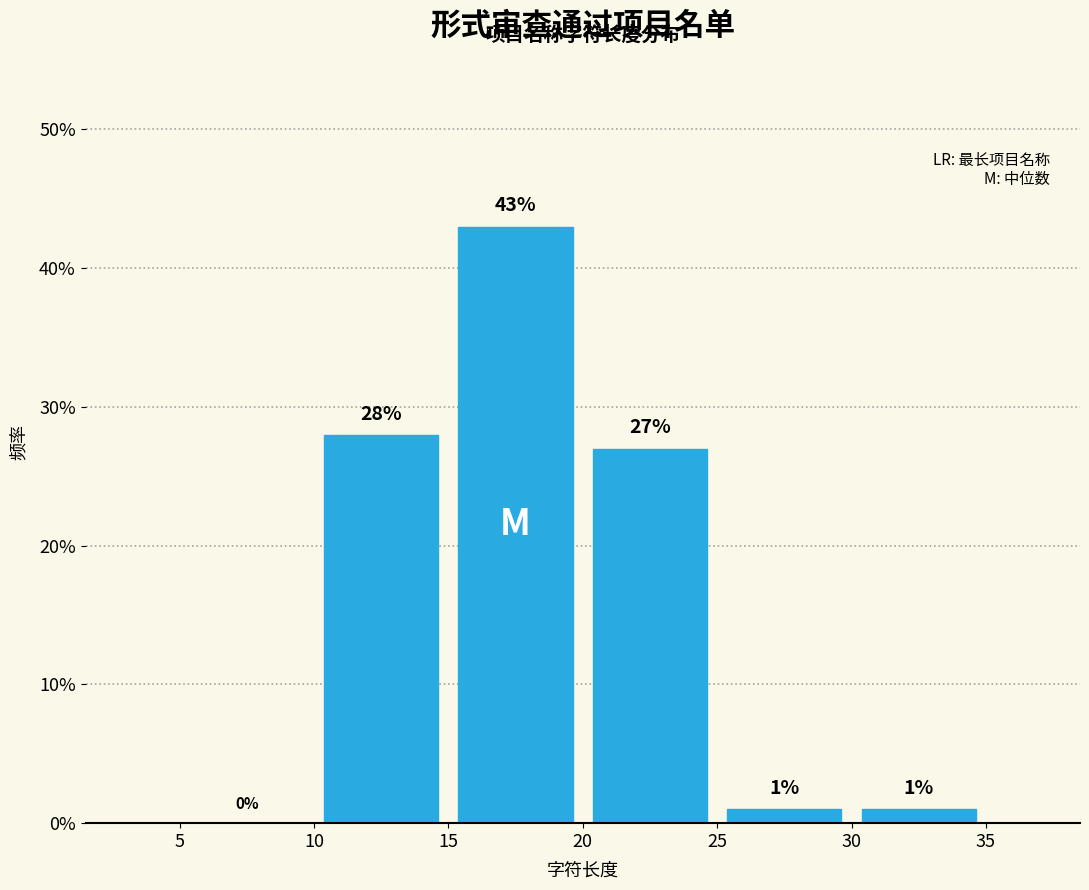

Reading left to right, transcribe this chart: for each bar, give the range it covers on the x-axis and its height.

5 to 10: 0
10 to 15: 28
15 to 20: 43
20 to 25: 27
25 to 30: 1
30 to 35: 1